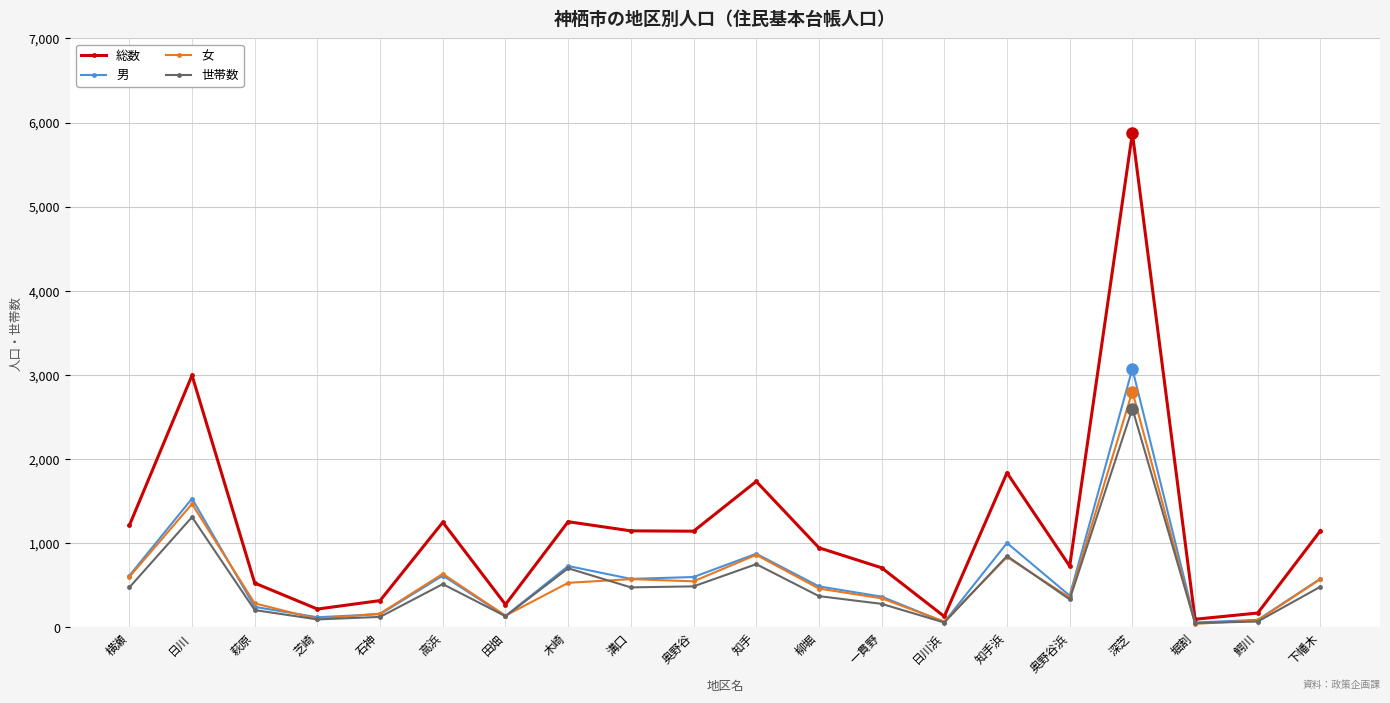

What position from the left is 下幡木?

20